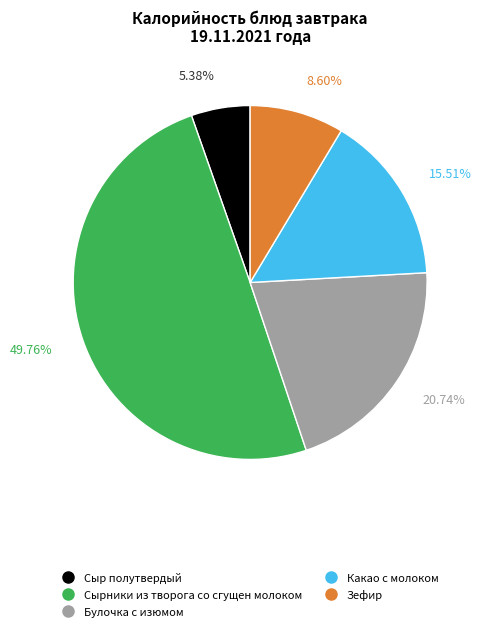

To the nearest percent, what is the average slice percentage?

20%